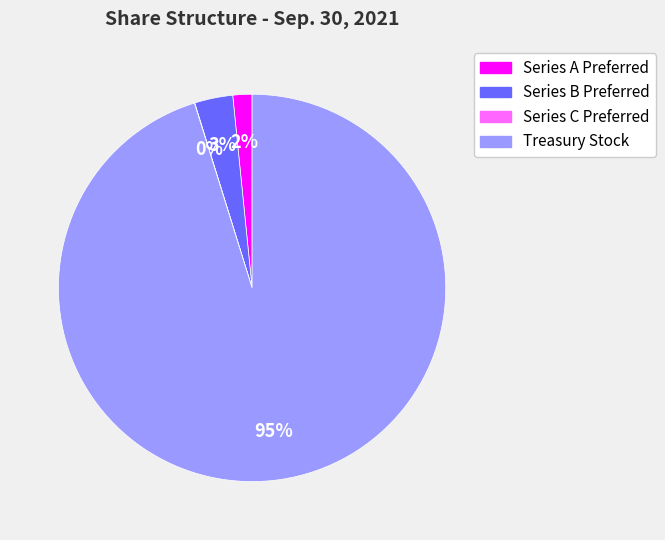

Which category has the biggest portion of the pie?

Treasury Stock